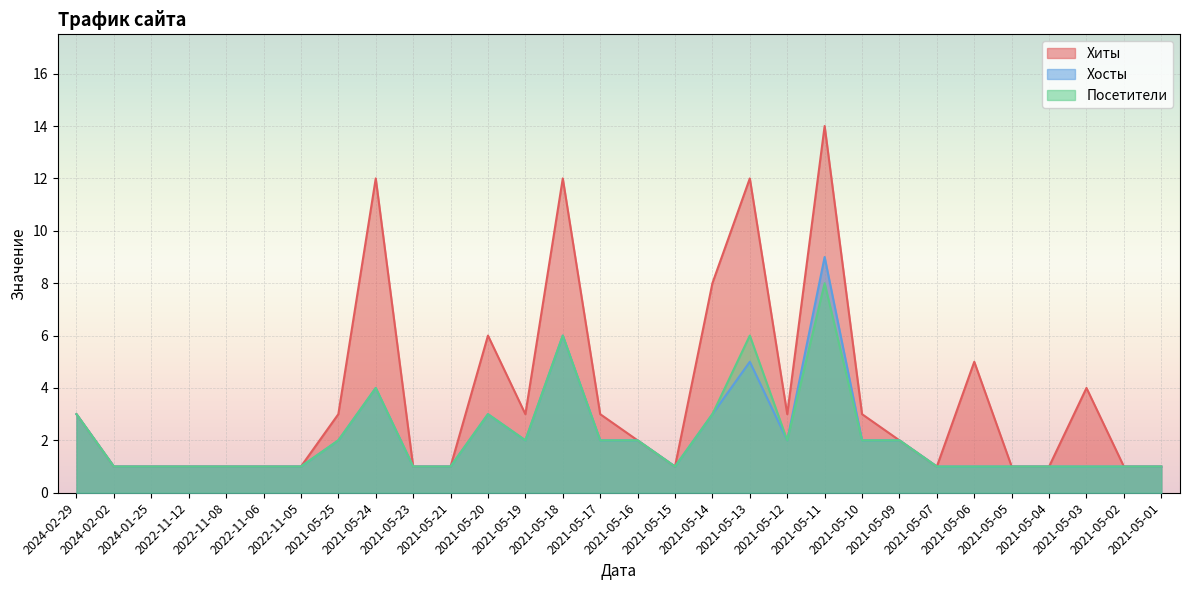

What is the sum of all Хиты values?

109